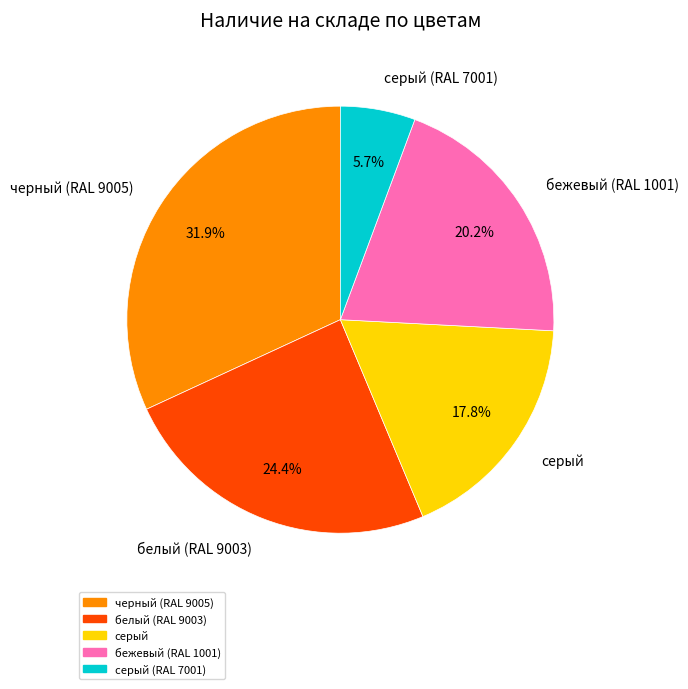

Does any single category account for the majority?

No